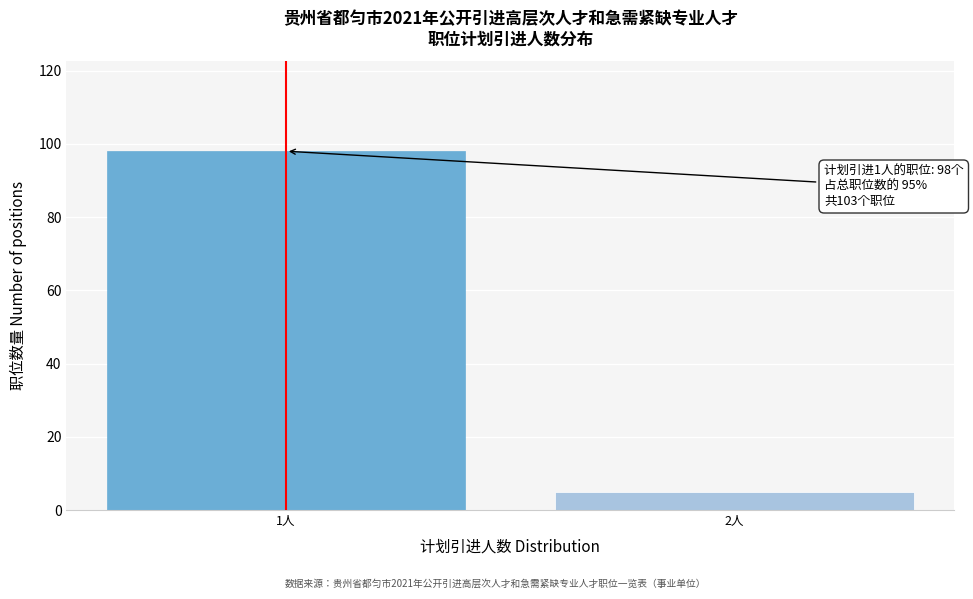

Reading left to right, what are all the values shown in this chart?

98	5